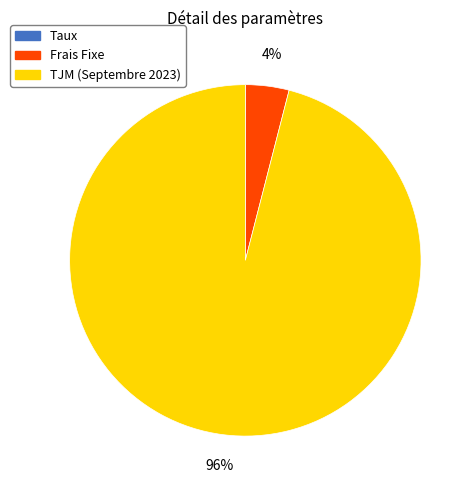

What is the largest slice in the pie chart?

TJM (Septembre 2023)